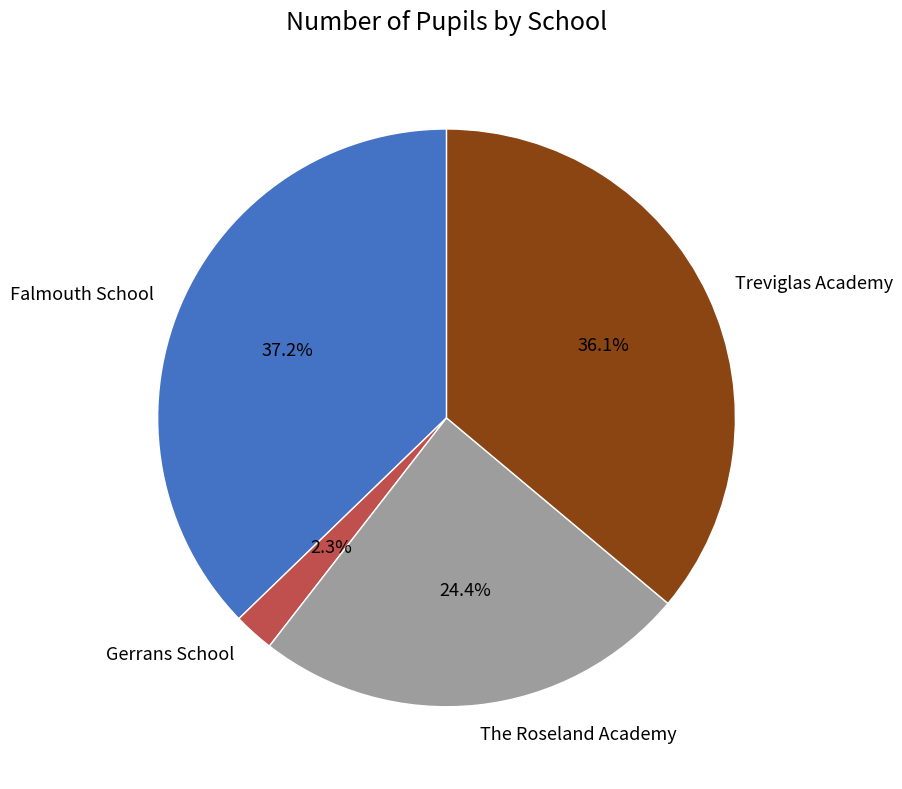

The The Roseland Academy slice represents 39% of the pie. True or false?

False